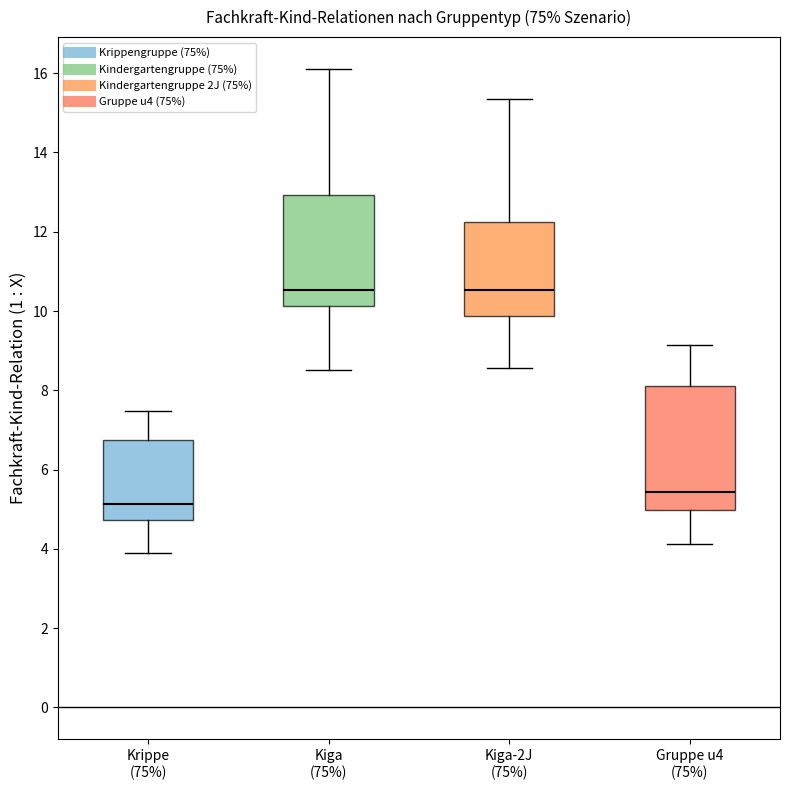

Comparing the boxes themselves (not the whiskers), which one is the tallest?

Gruppe u4 (75%)